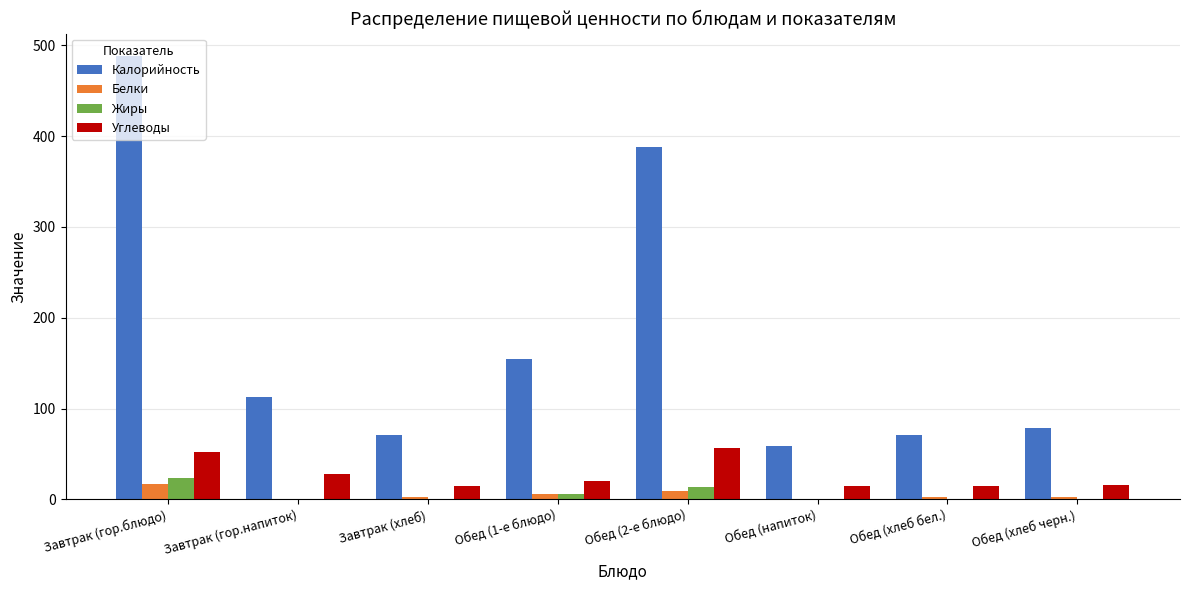

Which series changed the most between Обед (2-е блюдо) and Обед (хлеб бел.)?

Калорийность